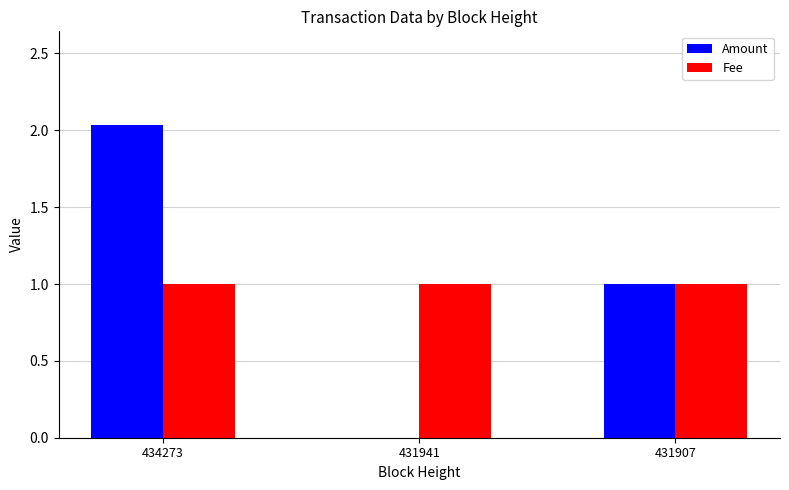

The Fee series shows 0.3 at 431907. True or false?

False